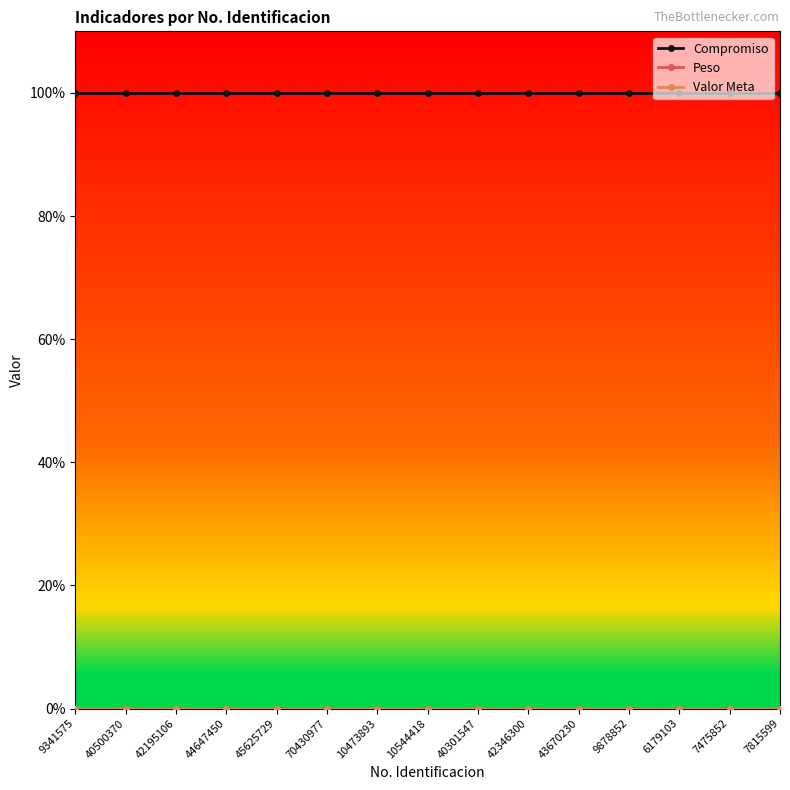

What is the total value across all series at 7815599?

100